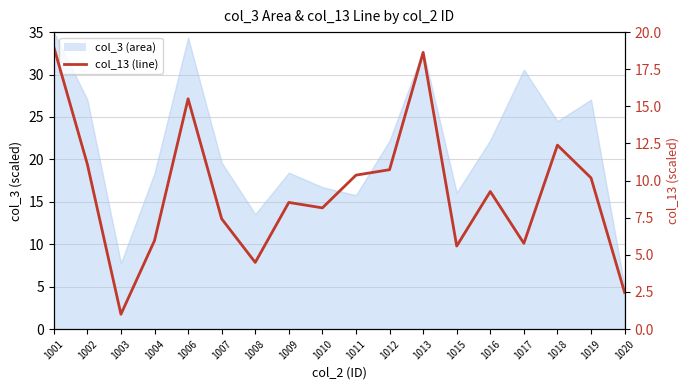

The chart shows a value of 11.3 at 1009. True or false?

False